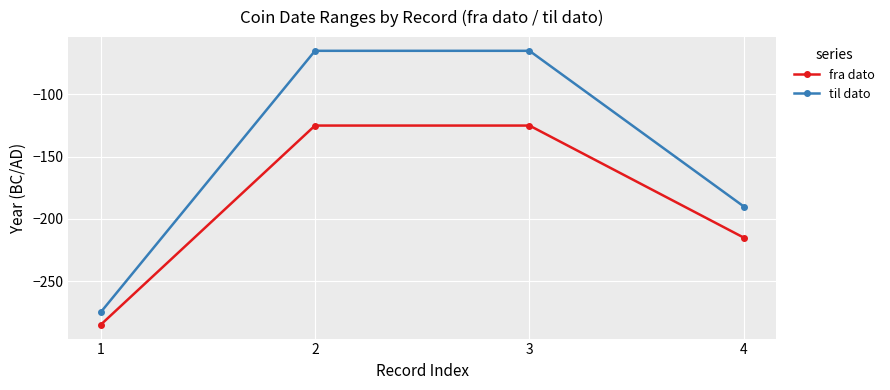

What are all the series names shown in the legend?

fra dato, til dato